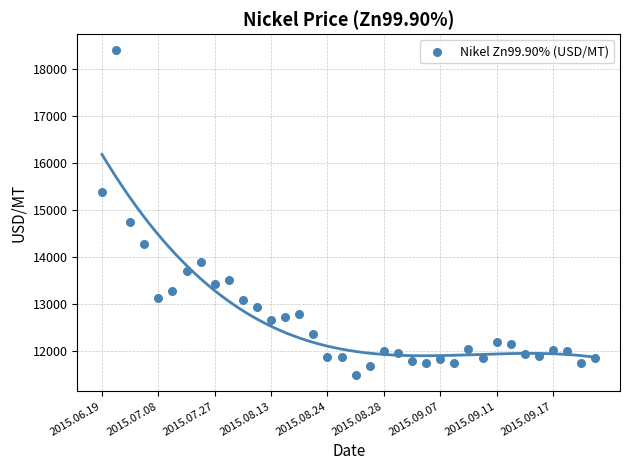

What is the range of Y values (max minus min)?

6903.2